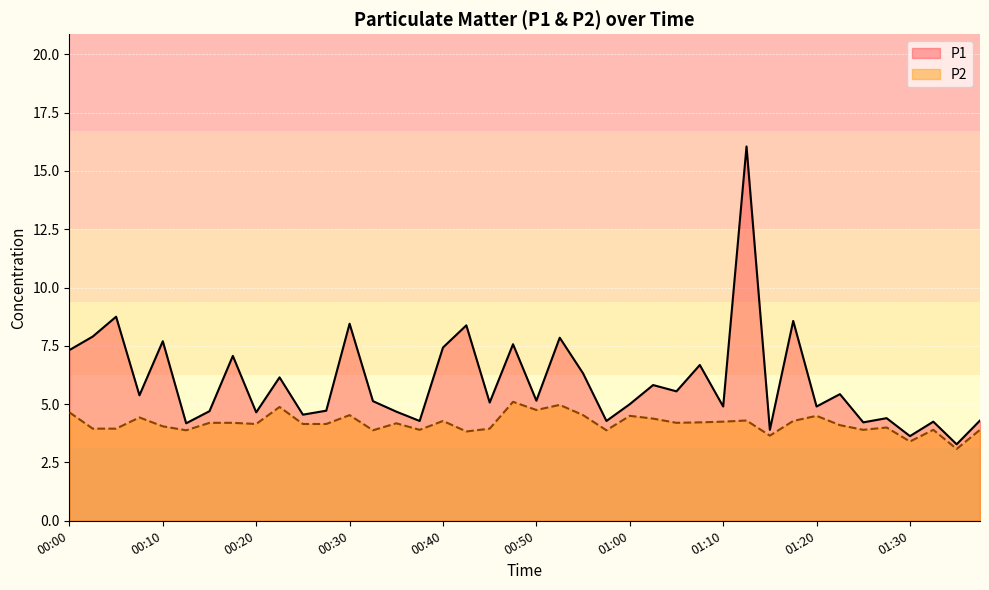

Rank the series by their average value, from highest to lowest.

P1, P2